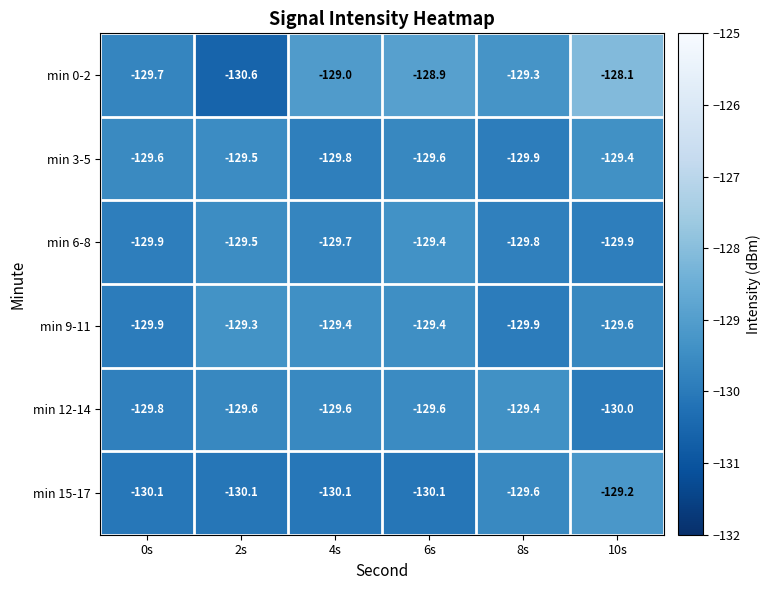

Where is min 12-14 nearest to the value -129?

8s